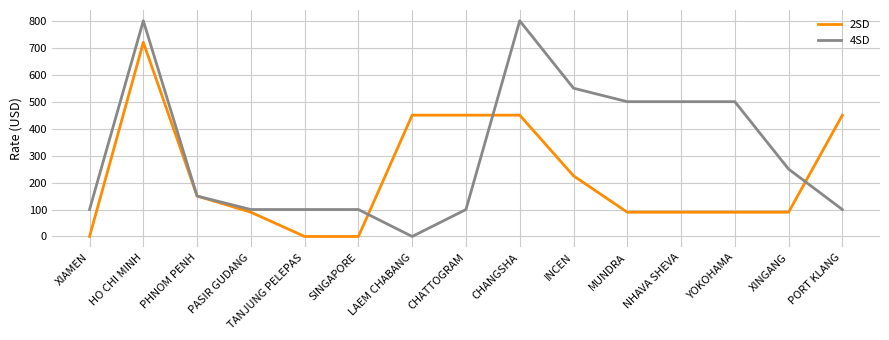

After their last crossing, which series has the higher values: 2SD or 4SD?

2SD